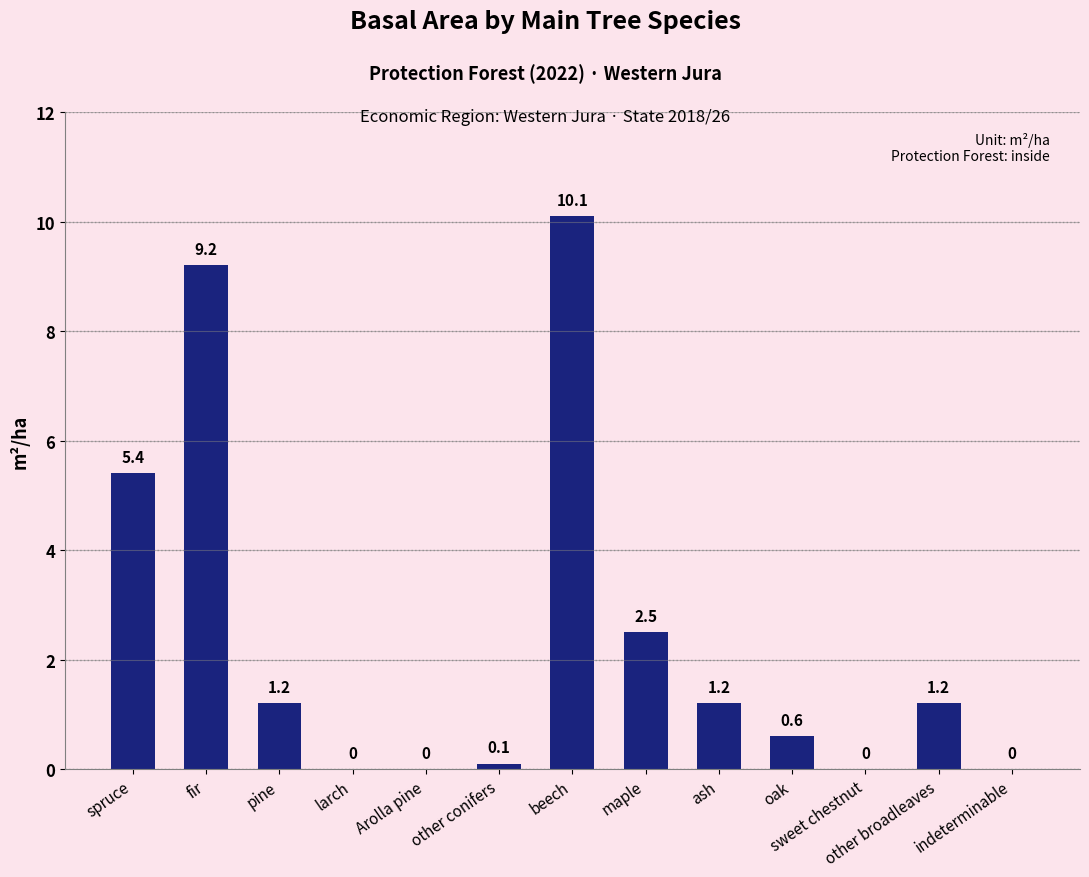

At which label does the data first exceed 1?

spruce